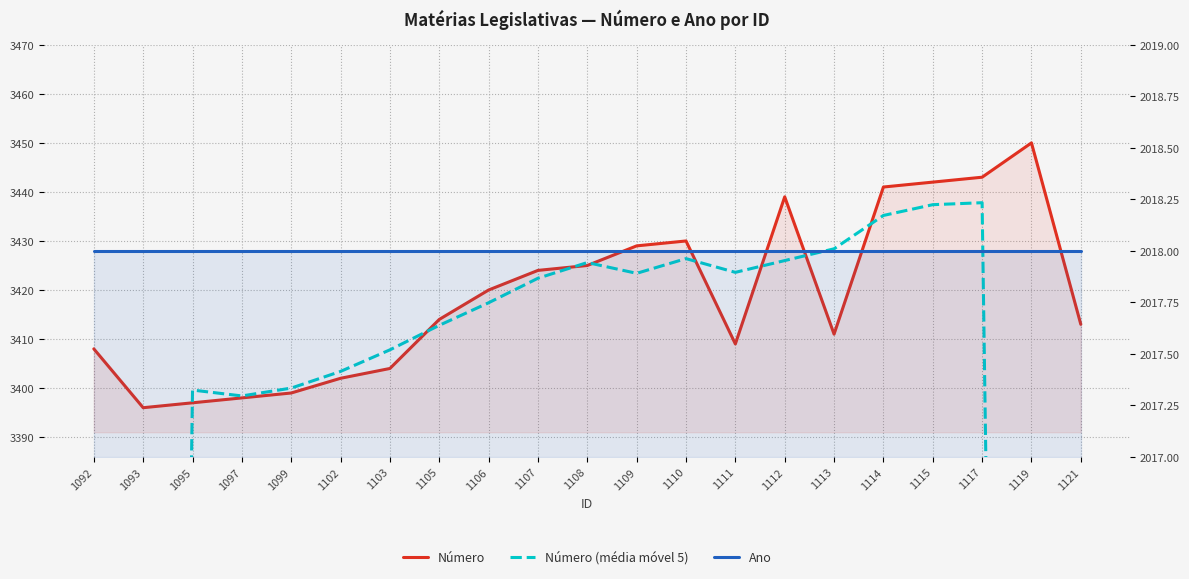

Where is the first local minimum for Número?

1093